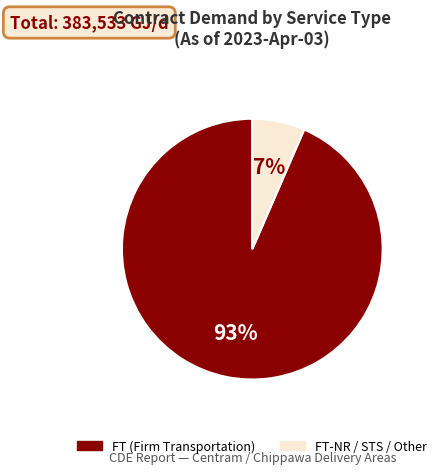

Does any single category account for the majority?

Yes